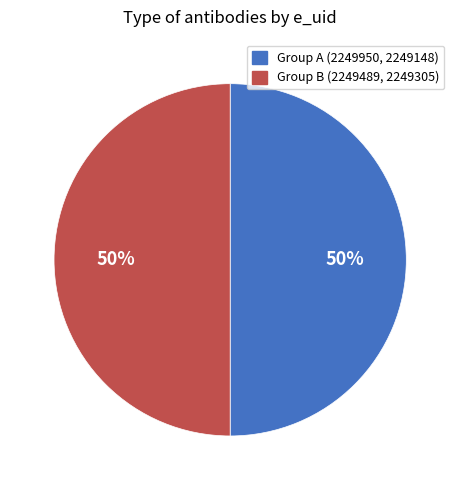

To the nearest percent, what is the average slice percentage?

50%